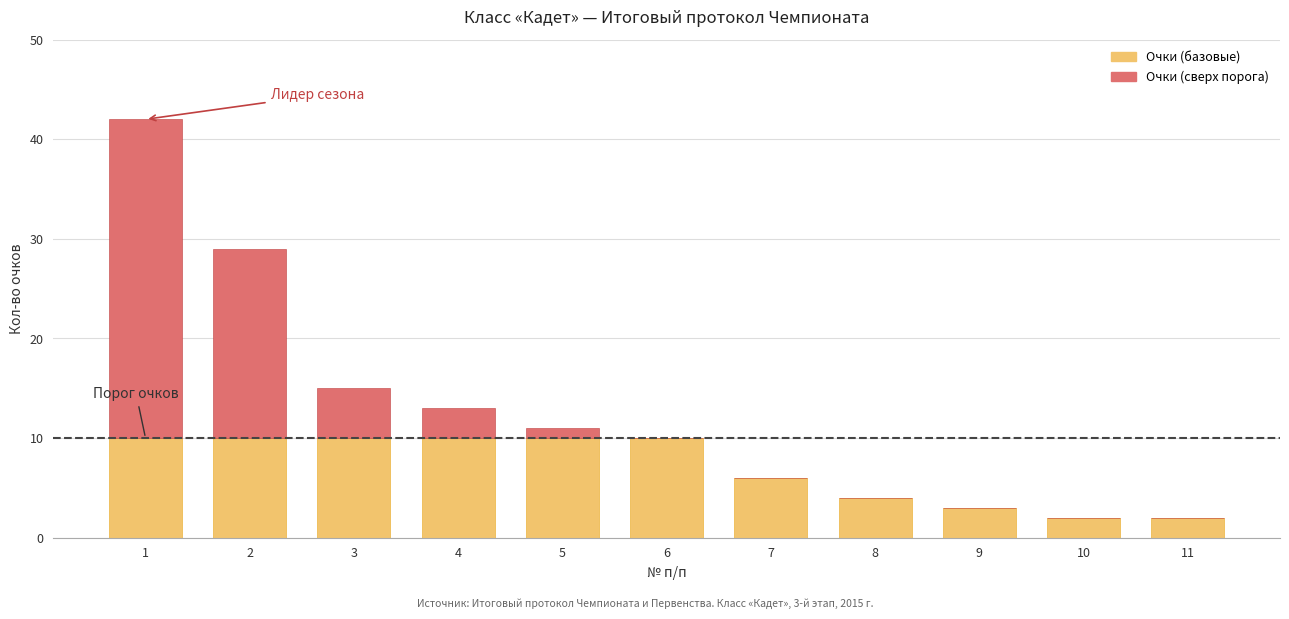

True or false: Очки (базовые) has a value of 3 at 9.

True